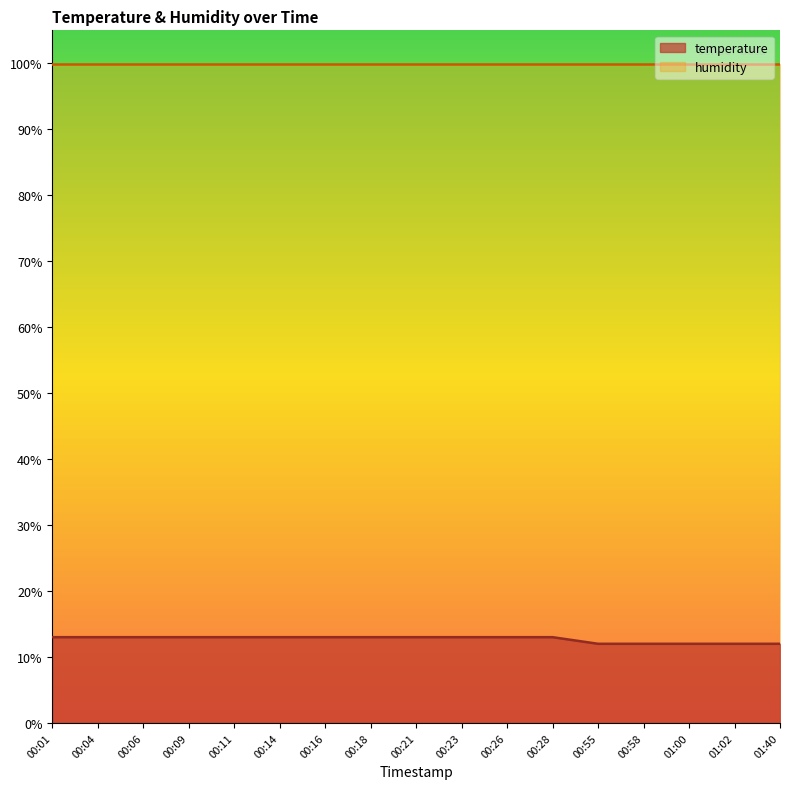

True or false: the data shows 13 at 00:06.

True